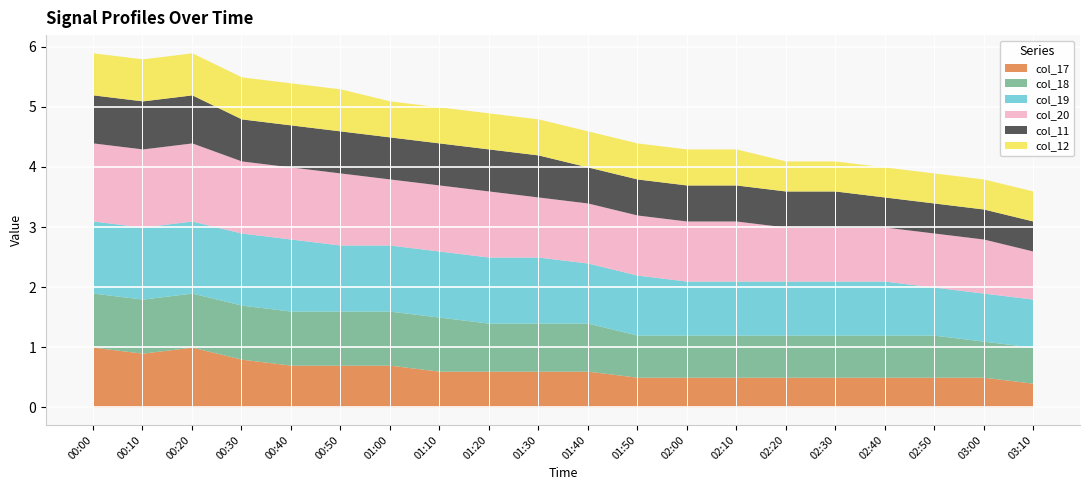

What is the difference between the maximum and second lowest values in the col_19 series?

0.4